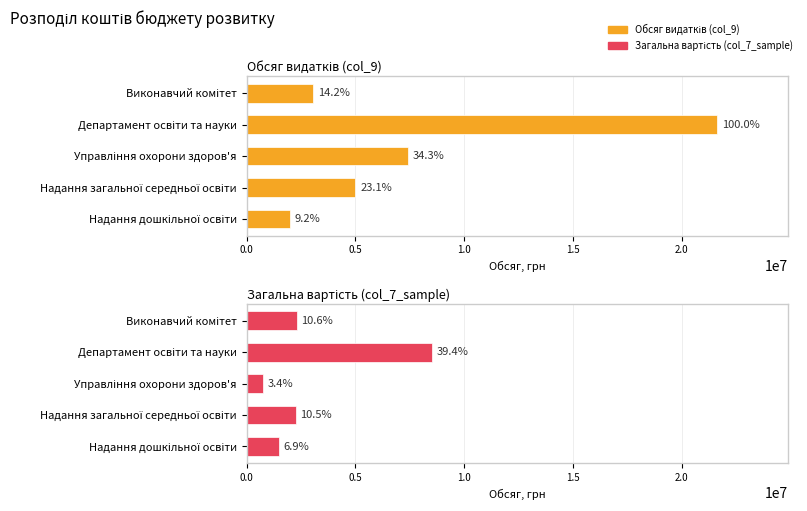

Which series has the widest spread of values?

Обсяг видатків (col_9)